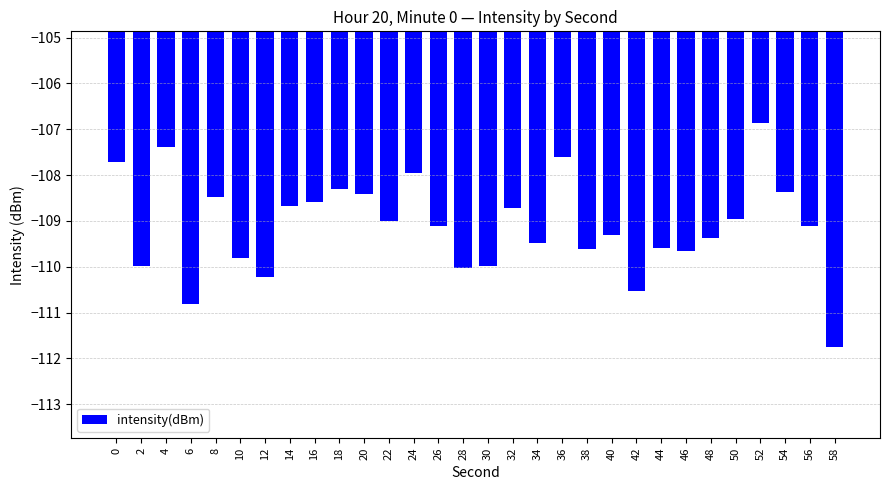

What value does the data have at 18?

-108.3